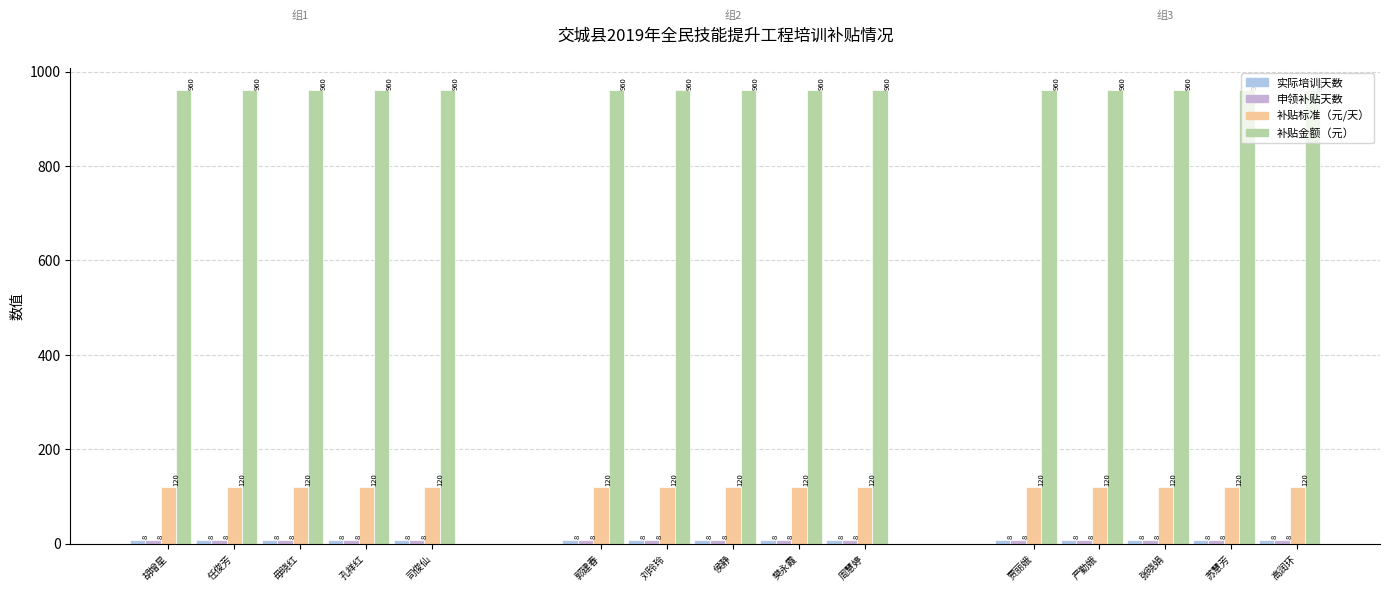

What is the total value across all series at 司俊仙?

1096